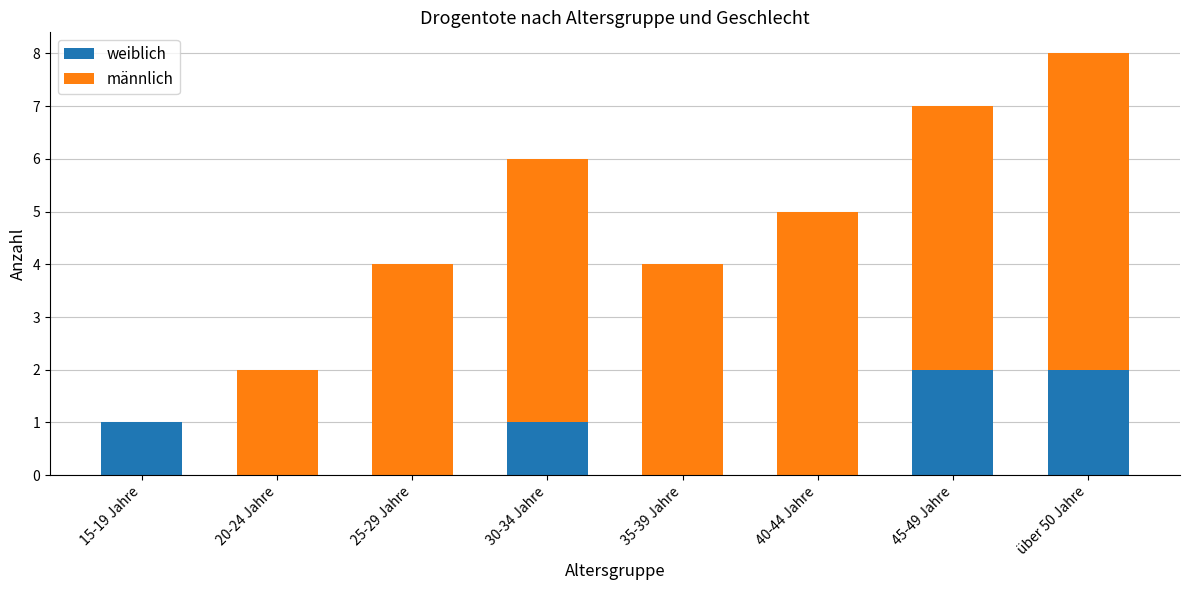

Is it true that weiblich equals 1 at 40-44 Jahre?

False